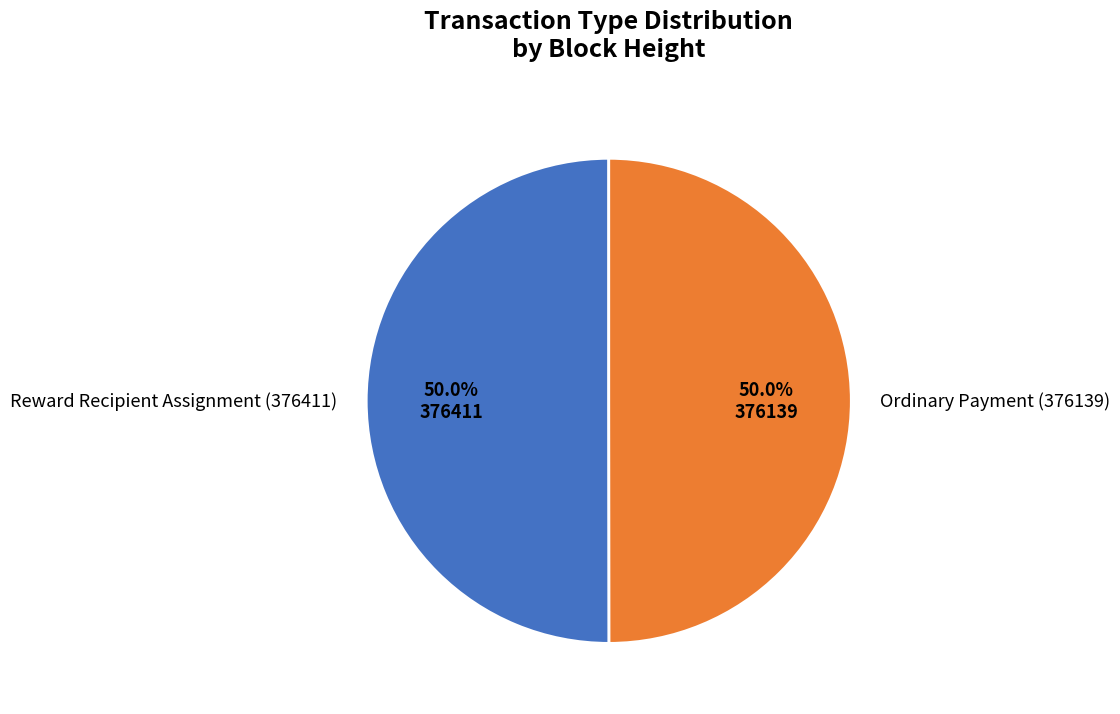

What portion of the pie excludes Reward Recipient Assignment (376411)?

50.0%